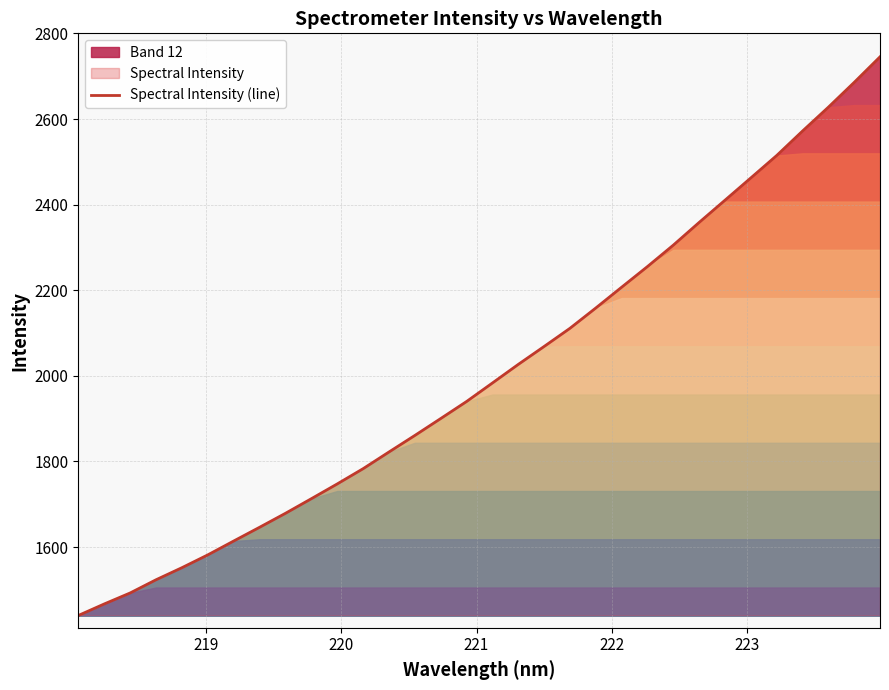

How many lines are shown in the chart?

1